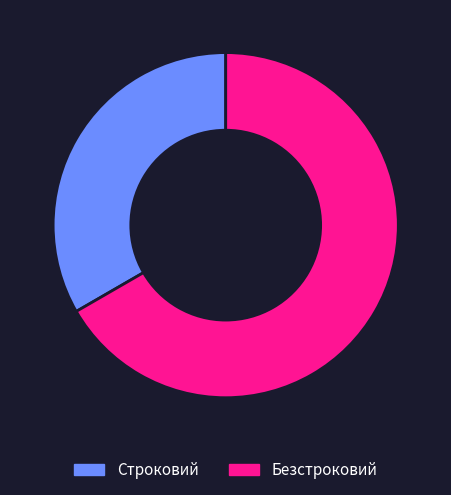

Count the number of slices in the pie.

2